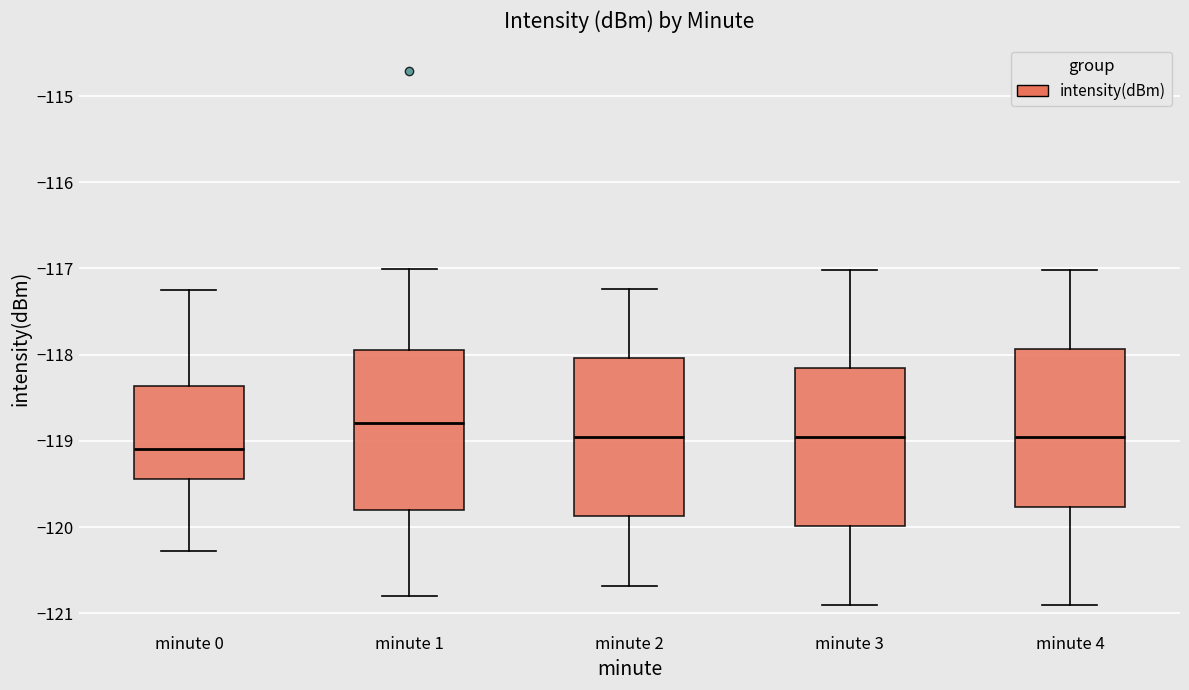

Reading left to right, read every box against the y-axis: the position of its median line, the range the box covers, and the ends of its whiskers. The values are not printed on the chart, so give them approximately, as read against the axis.

minute 0: median -119.1, box -119.4 to -118.4, whiskers -120.3 to -117.2
minute 1: median -118.8, box -119.8 to -117.9, whiskers -120.8 to -117.0
minute 2: median -119.0, box -119.9 to -118.0, whiskers -120.7 to -117.2
minute 3: median -119.0, box -120.0 to -118.2, whiskers -120.9 to -117.0
minute 4: median -119.0, box -119.8 to -117.9, whiskers -120.9 to -117.0